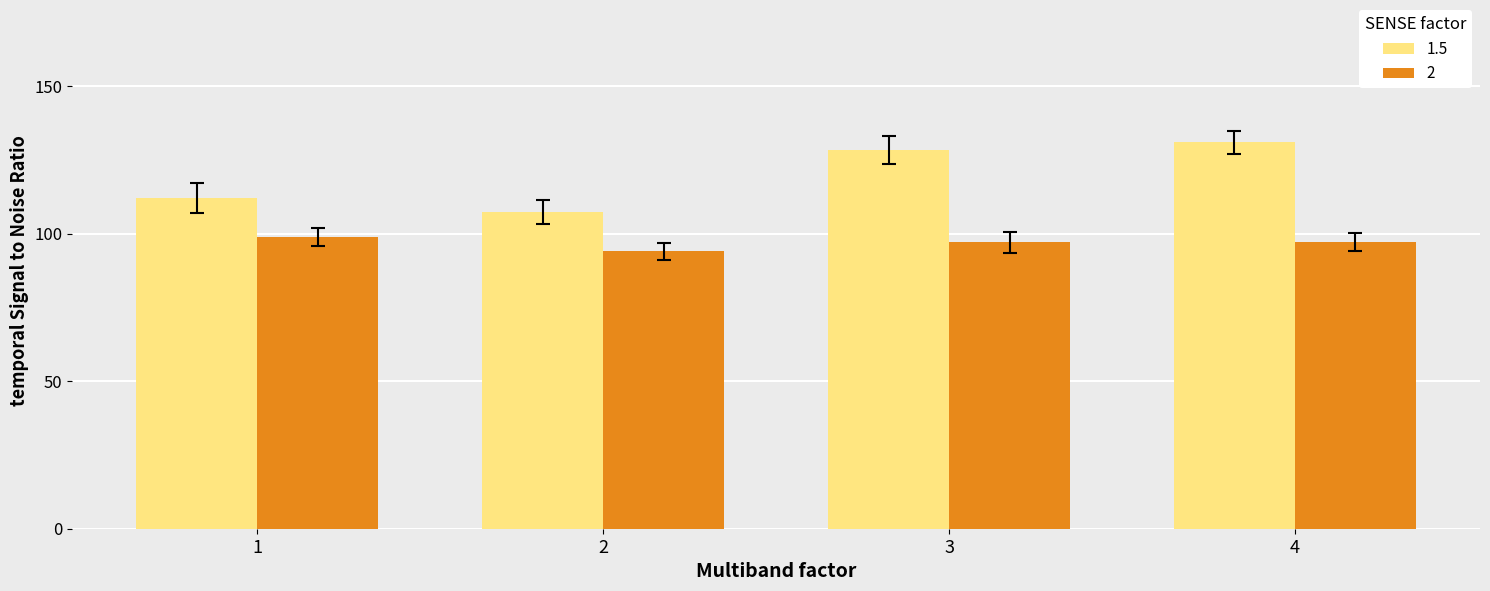

What is the sum of all 2 values?

387.3